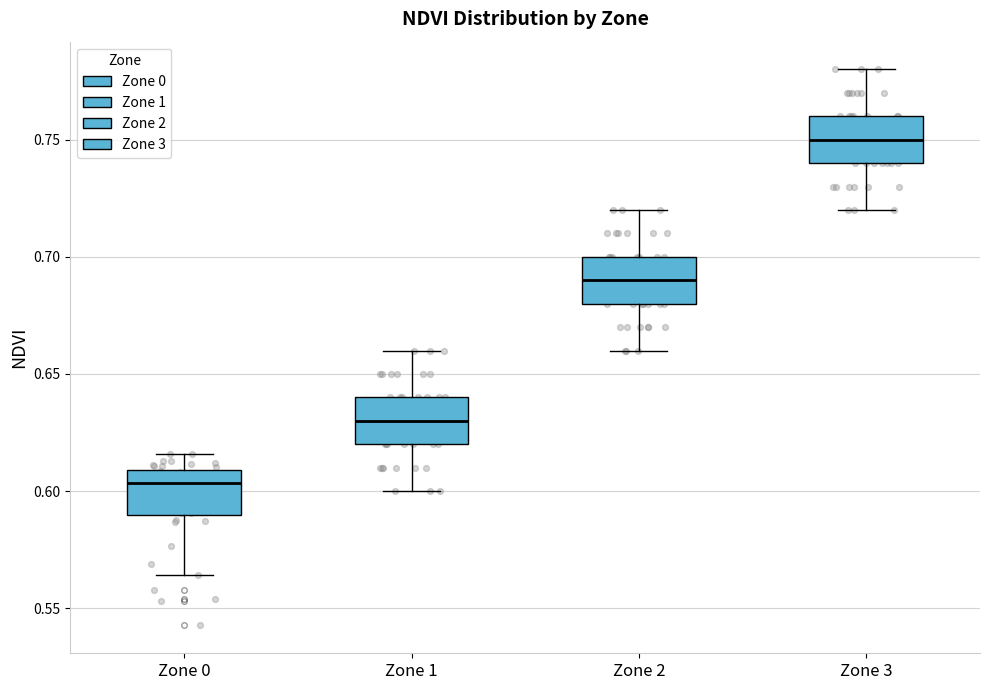

Reading left to right, read every box against the y-axis: the position of its median line, the range the box covers, and the ends of its whiskers. The values are not printed on the chart, so give them approximately, as read against the axis.

Zone 0: median 0.605, box 0.590 to 0.610, whiskers 0.565 to 0.615
Zone 1: median 0.630, box 0.620 to 0.640, whiskers 0.600 to 0.660
Zone 2: median 0.690, box 0.680 to 0.700, whiskers 0.660 to 0.720
Zone 3: median 0.750, box 0.740 to 0.760, whiskers 0.720 to 0.780